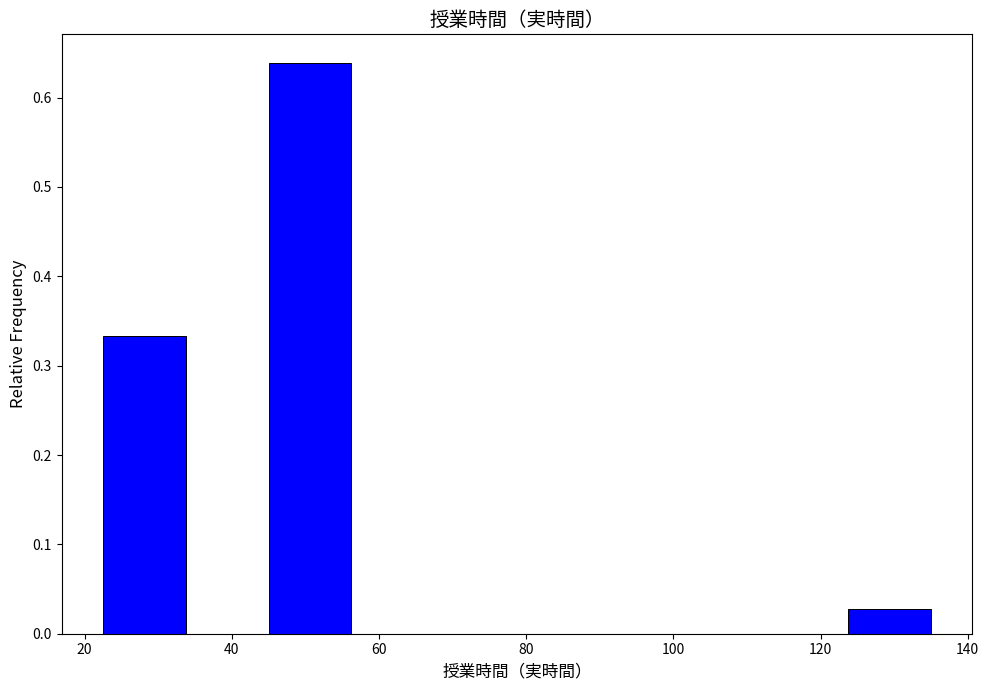

Over which range of the x-axis is the bar tallest?

46 to 56